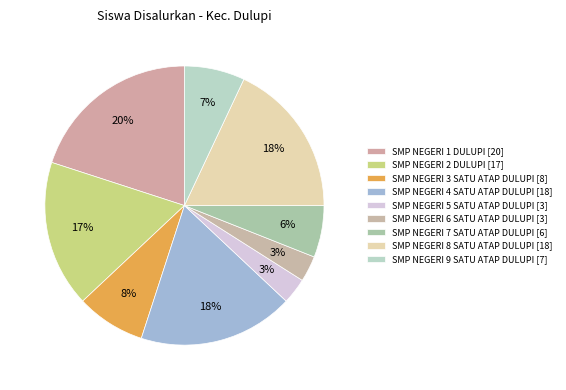

How many segments does this pie chart have?

9